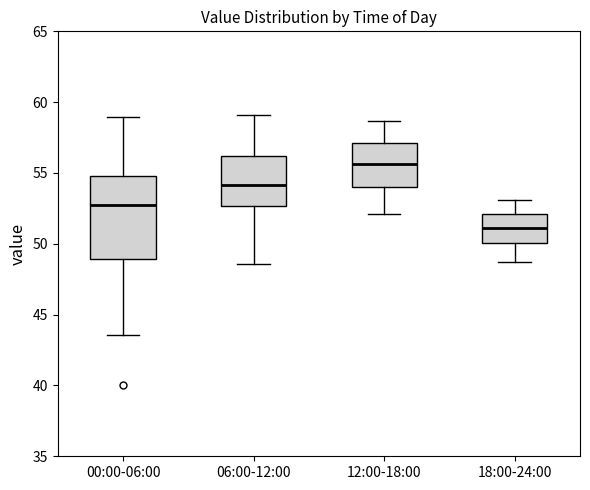

Which box has the highest median line?

12:00-18:00